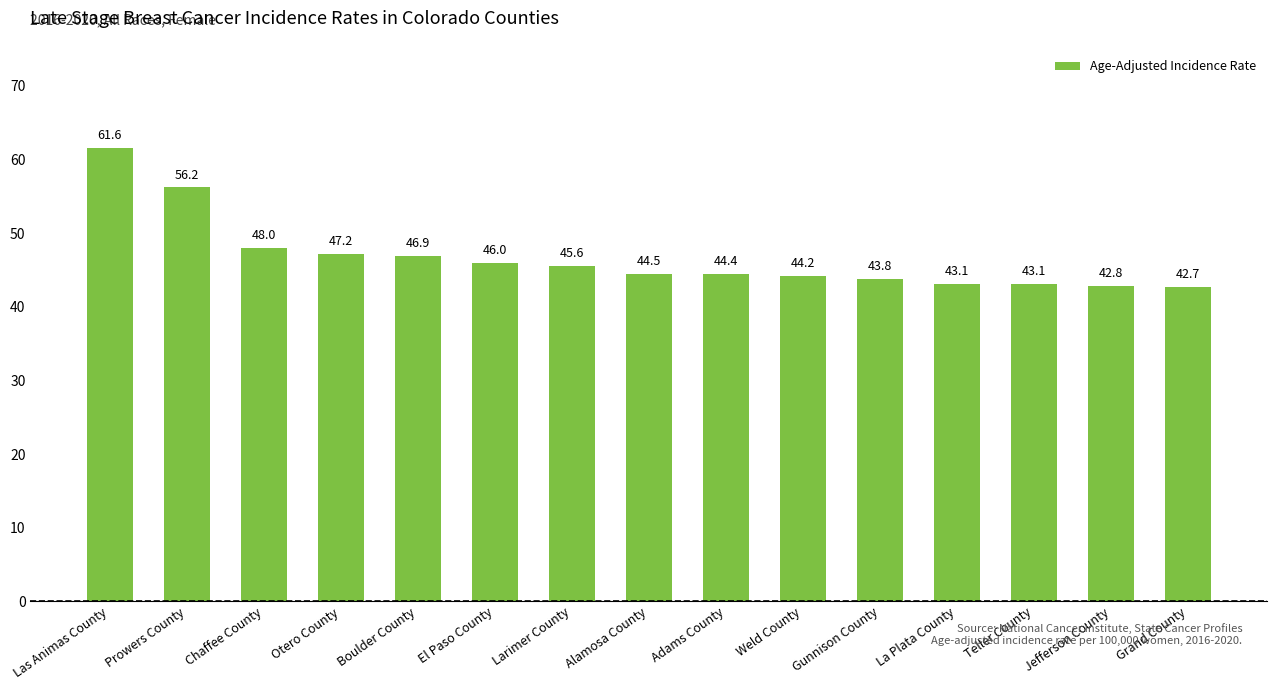

Reading left to right, transcribe all the data shown in this chart.

Las Animas County=61.6	Prowers County=56.2	Chaffee County=48.0	Otero County=47.2	Boulder County=46.9	El Paso County=46.0	Larimer County=45.6	Alamosa County=44.5	Adams County=44.4	Weld County=44.2	Gunnison County=43.8	La Plata County=43.1	Teller County=43.1	Jefferson County=42.8	Grand County=42.7